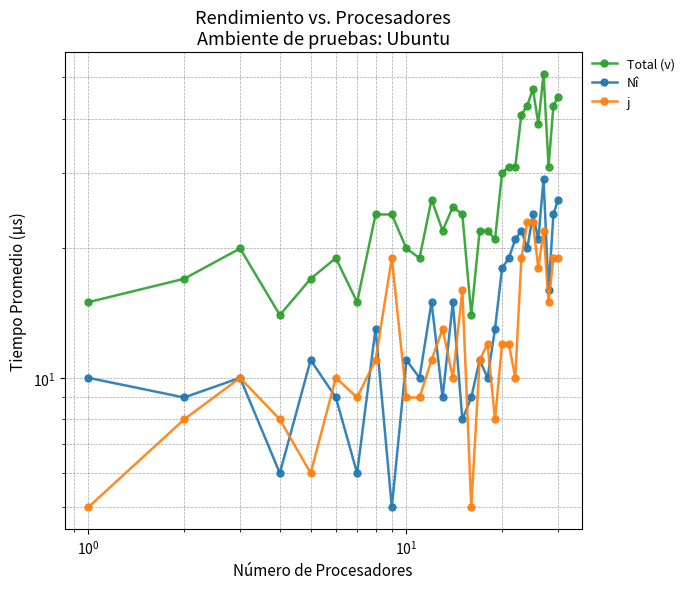

True or false: Nî and Total (v) cross at least once.

False